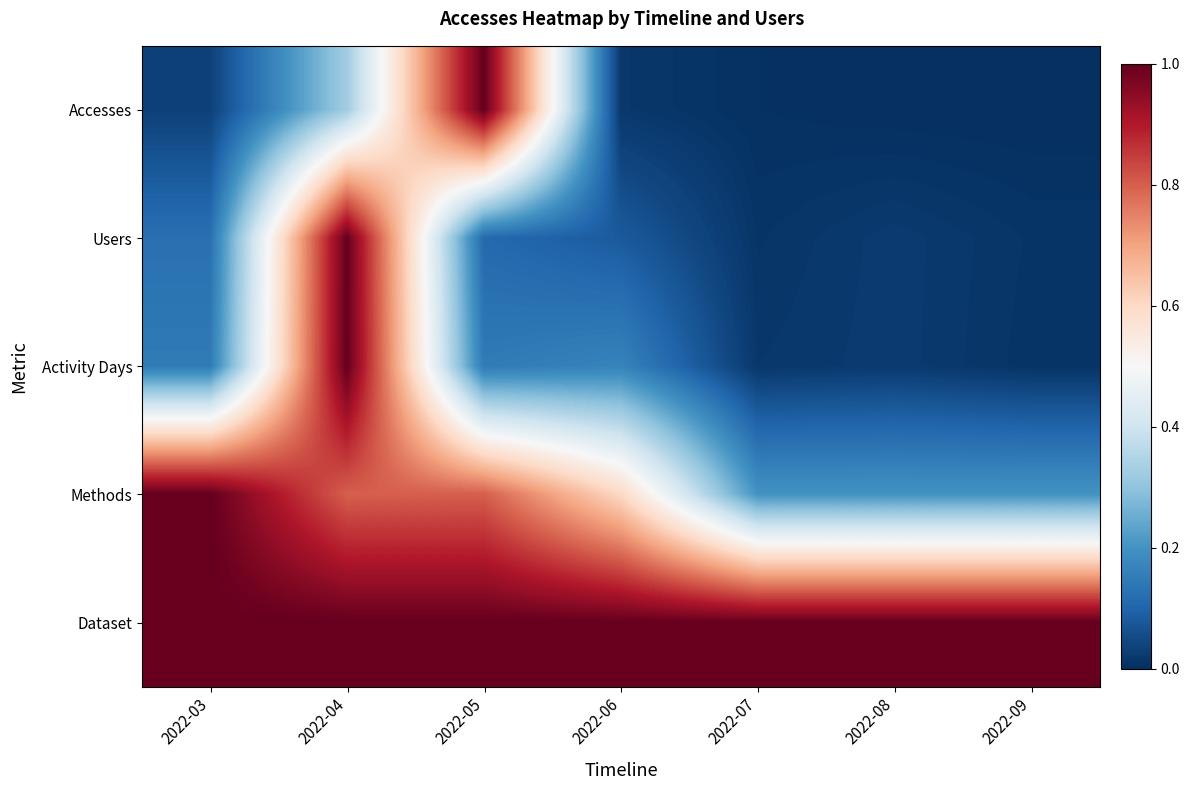

Rank the series at 2022-06 from highest to lowest value.

Dataset, Methods, Activity Days, Users, Accesses